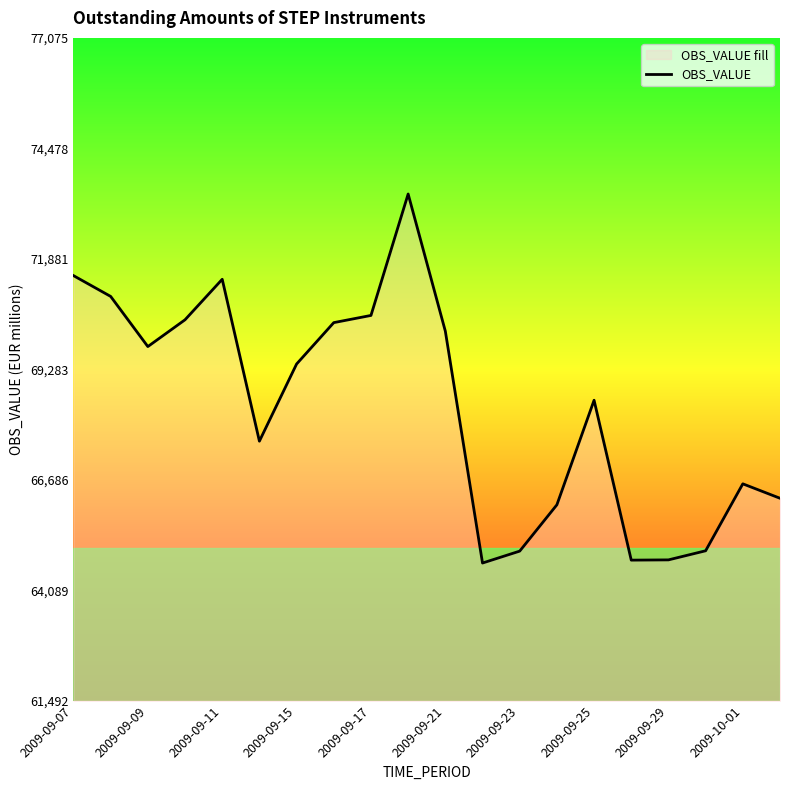

The value at 2009-09-15 is 69408. True or false?

True